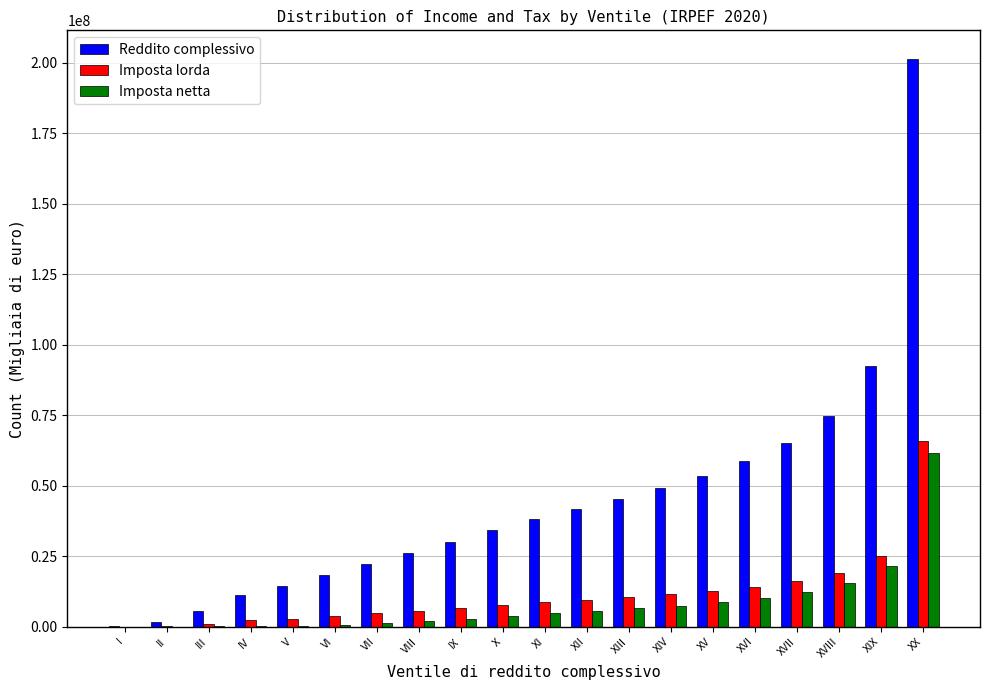

At which label does Reddito complessivo reach its peak?

XX